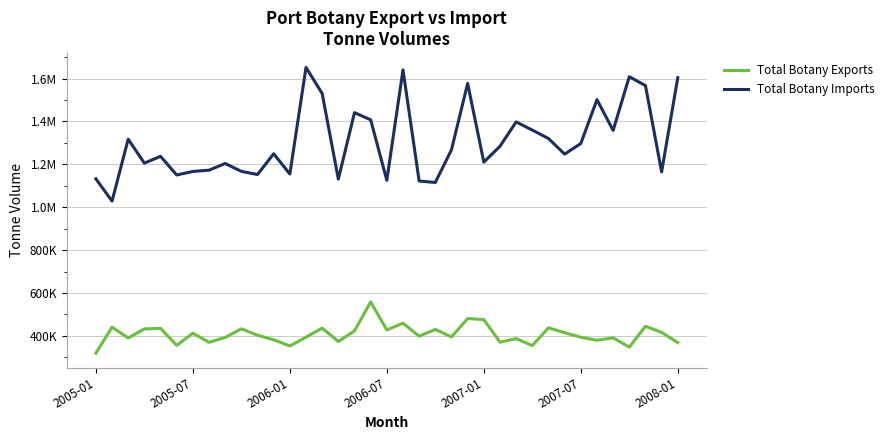

Reading left to right, transcribe all the data shown in this chart.

Total Botany Exports: 318994.6	440611.5	390191.0	432394.2	434742.1	355605.4	412440.3	370038.0	392681.8	432910.8	402991.2	381814.9	352744.2	393805.0	436204.0	373745.4	423301.5	558341.2	427427.0	459226.6	398364.9	430045.0	395170.0	480719.9	475876.7	370703.6	387268.6	354815.7	437684.5	414751.7	393543.5	379528.6	390780.8	347515.5	444633.4	416243.8	368503.3
Total Botany Imports: 1132420.5	1028275.3	1317095.0	1205222.9	1237248.4	1150225.6	1166628.8	1172515.7	1203757.8	1167017.8	1152311.0	1249208.8	1154721.0	1651700.9	1530183.3	1130689.4	1440776.4	1407479.8	1125175.8	1640302.6	1122035.6	1115193.2	1267723.5	1577017.6	1210216.8	1283932.1	1397507.7	1359499.7	1320349.2	1247483.1	1296823.6	1501499.0	1358082.1	1608269.9	1567023.9	1164648.2	1603884.0